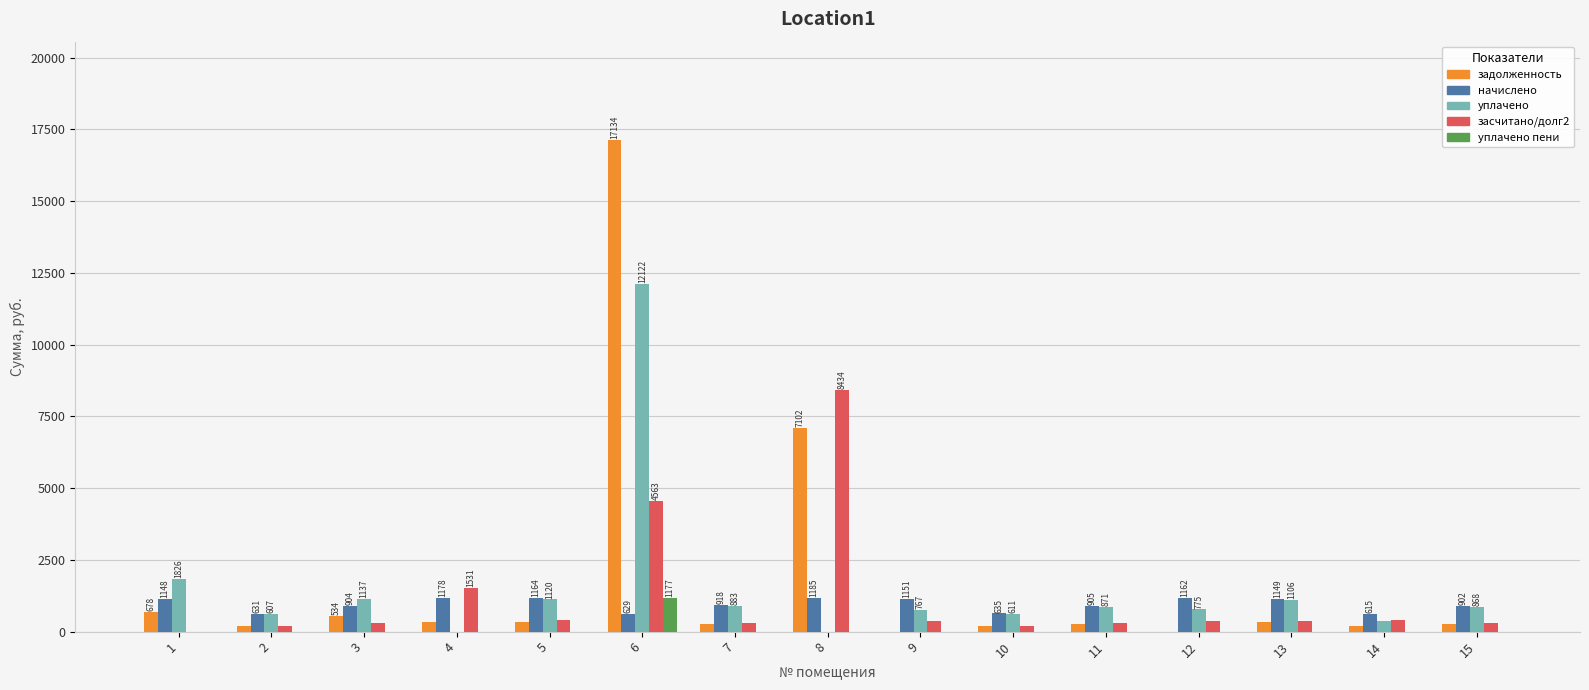

At which category is the sum across all series the highest?

6